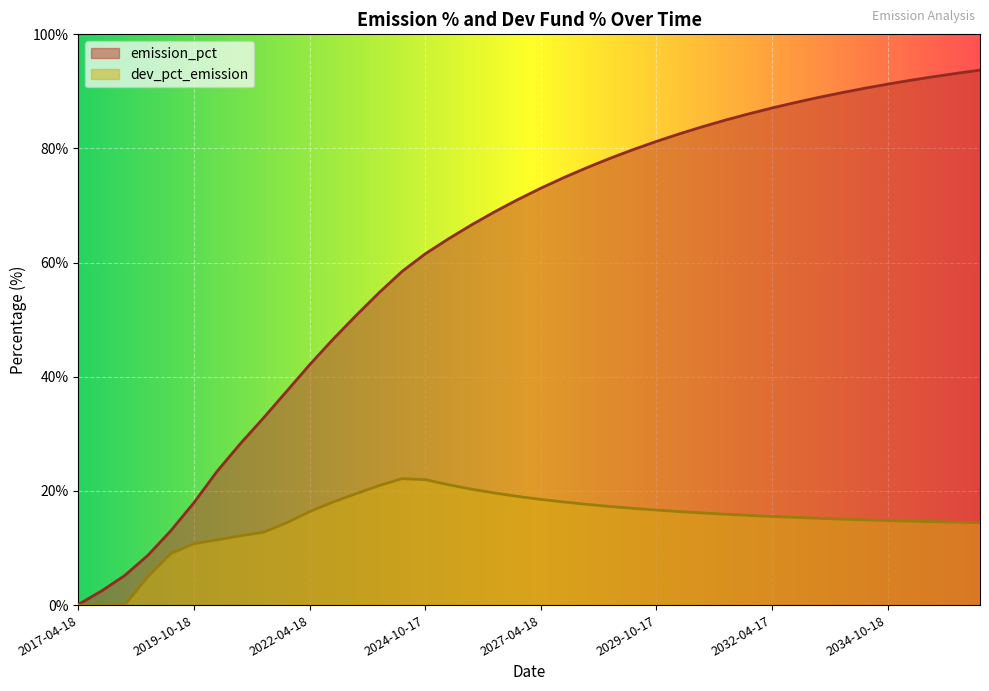

How many values in the emission_pct series are below 73?

20